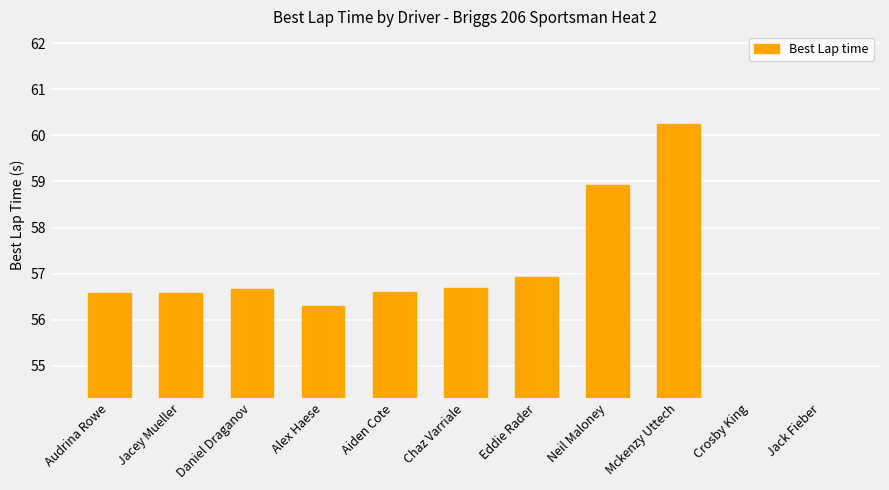

What is the label of the 5th bar from the left?

Aiden Cote